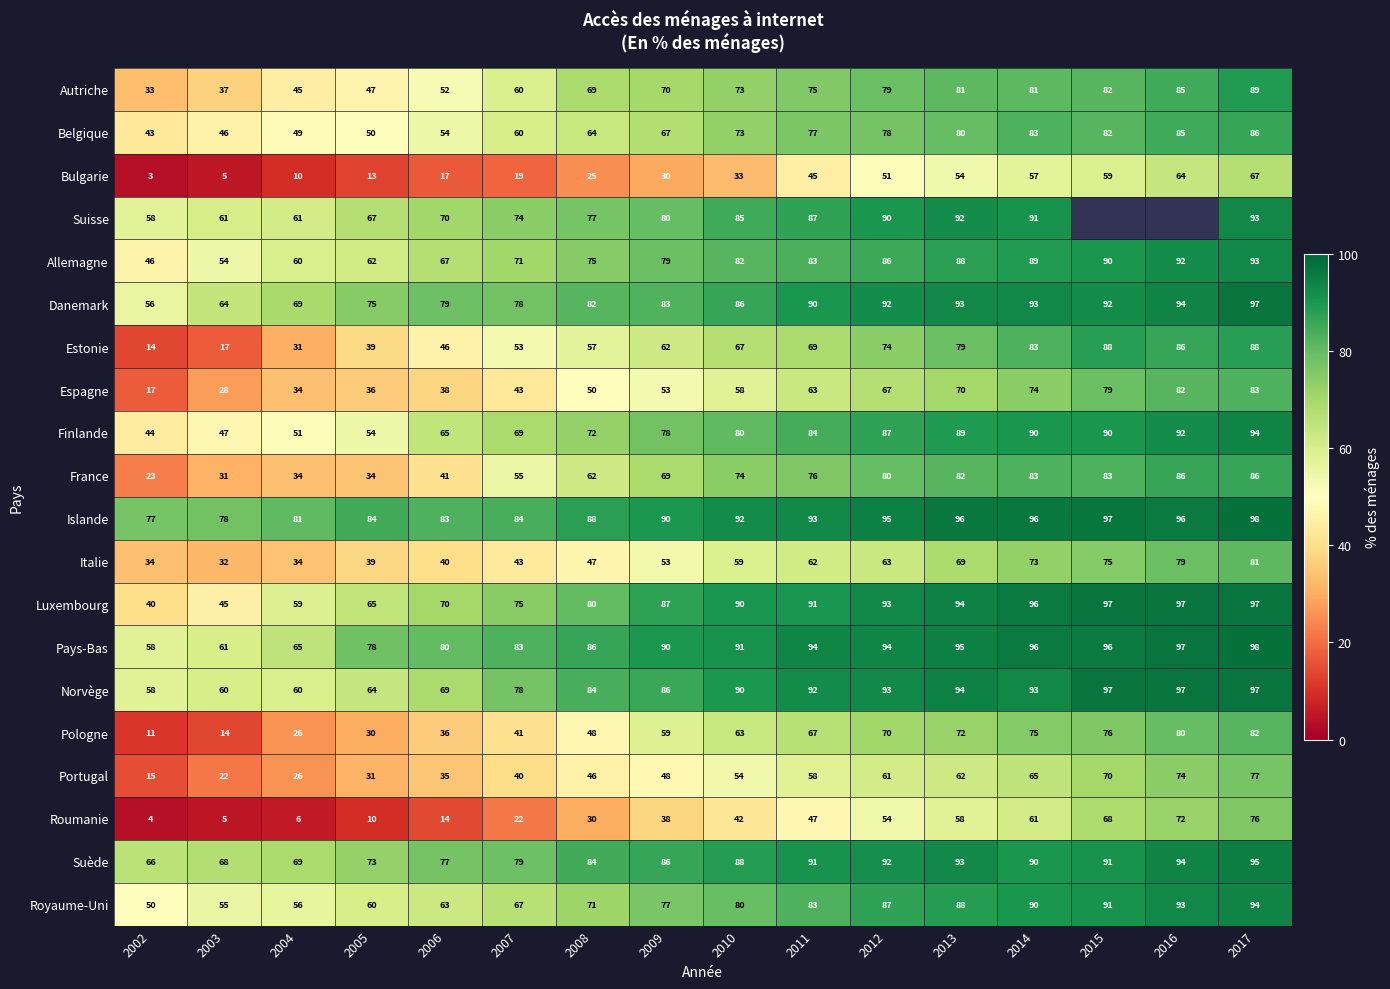

At which label does Islande reach its peak?

2017